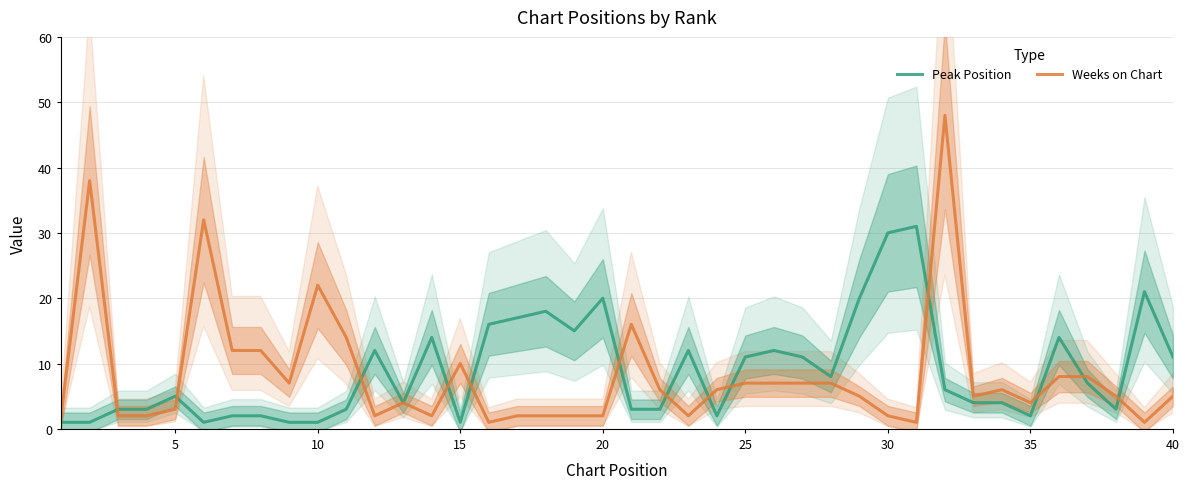

Rank the series by their maximum value, from lowest to highest.

Peak Position, Weeks on Chart